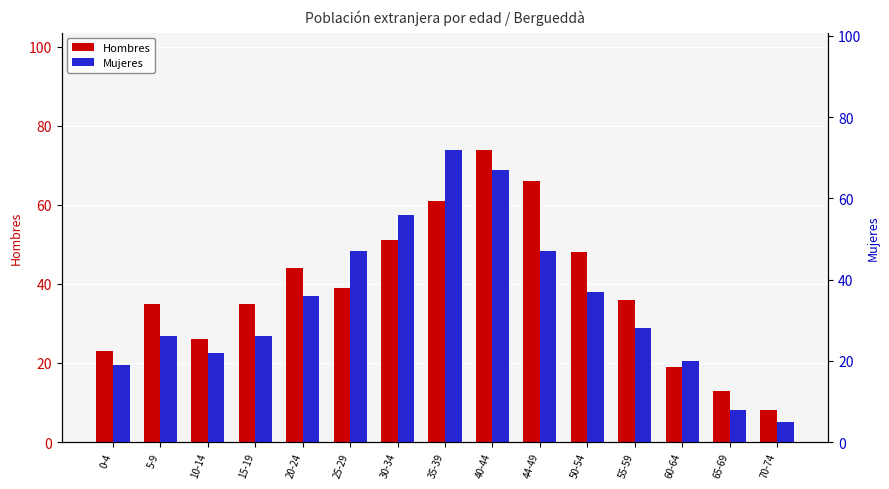

How many bars are there in total?

30